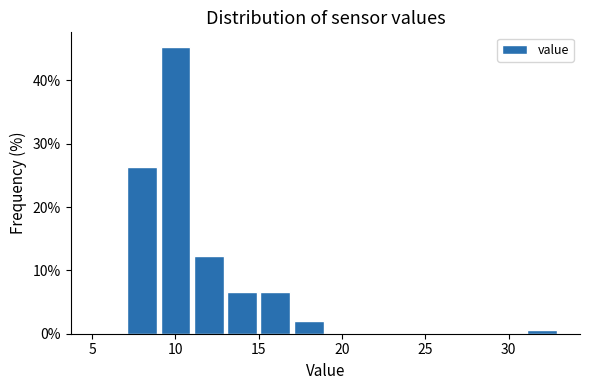

Reading left to right, transcribe this chart: for each bar, give the range it covers on the x-axis and its height. The values are not printed on the chart, so give them approximately, as read against the axis.

5 to 7: 0
7 to 9: 26
9 to 11: 45
11 to 13: 12
13 to 15: 7
15 to 17: 7
17 to 19: 2
19 to 21: 0
21 to 23: 0
23 to 25: 0
25 to 27: 0
27 to 29: 0
29 to 31: 0
31 to 33: under 1